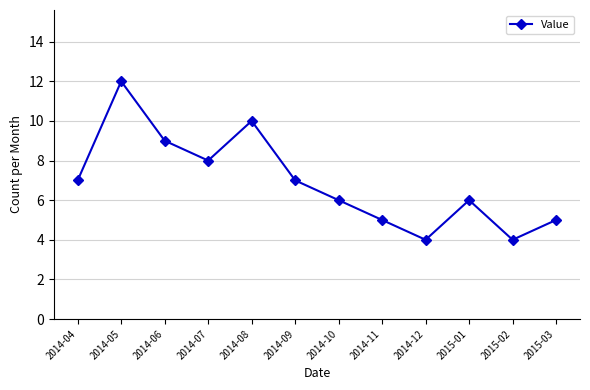

At which label is the value closest to 8?

2014-07